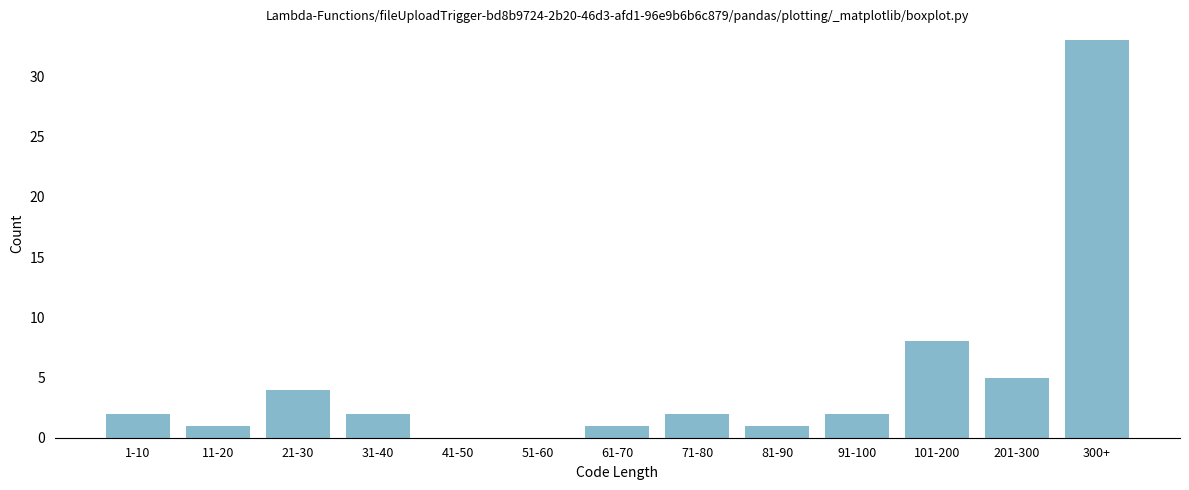

Reading left to right, extract all data points from this chart.

1-10=2	11-20=1	21-30=4	31-40=2	41-50=0	51-60=0	61-70=1	71-80=2	81-90=1	91-100=2	101-200=8	201-300=5	300+=33